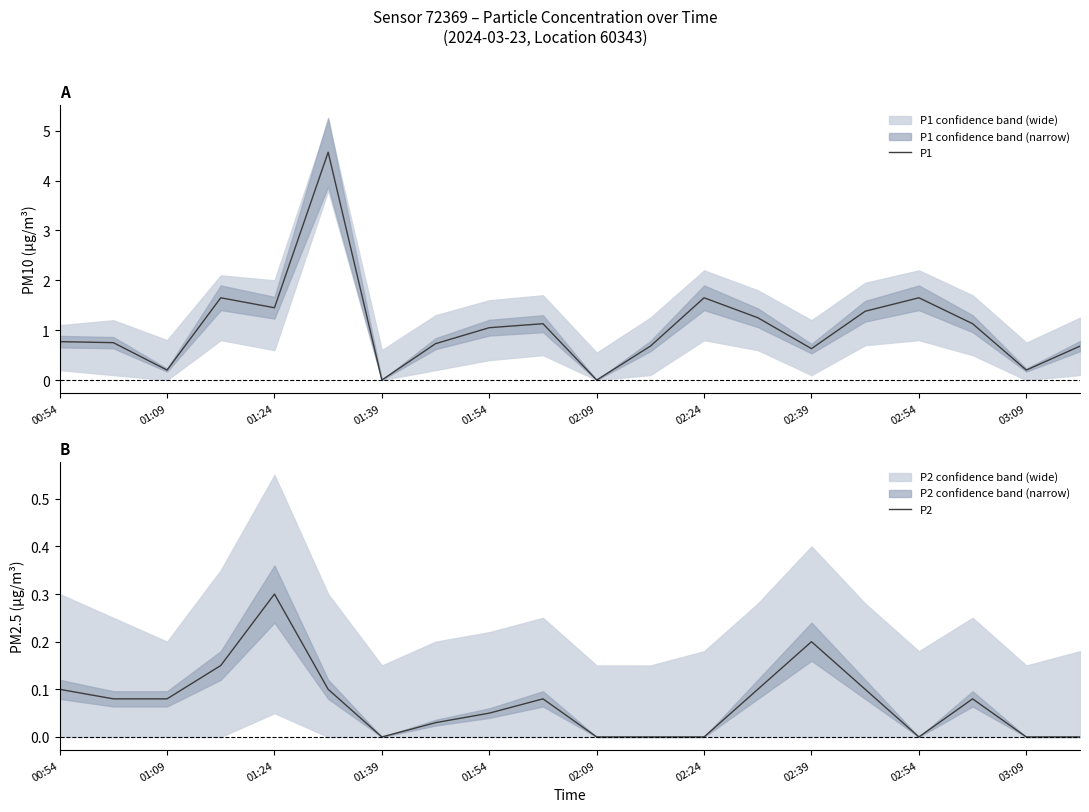

True or false: P1 and P2 cross at least once.

False